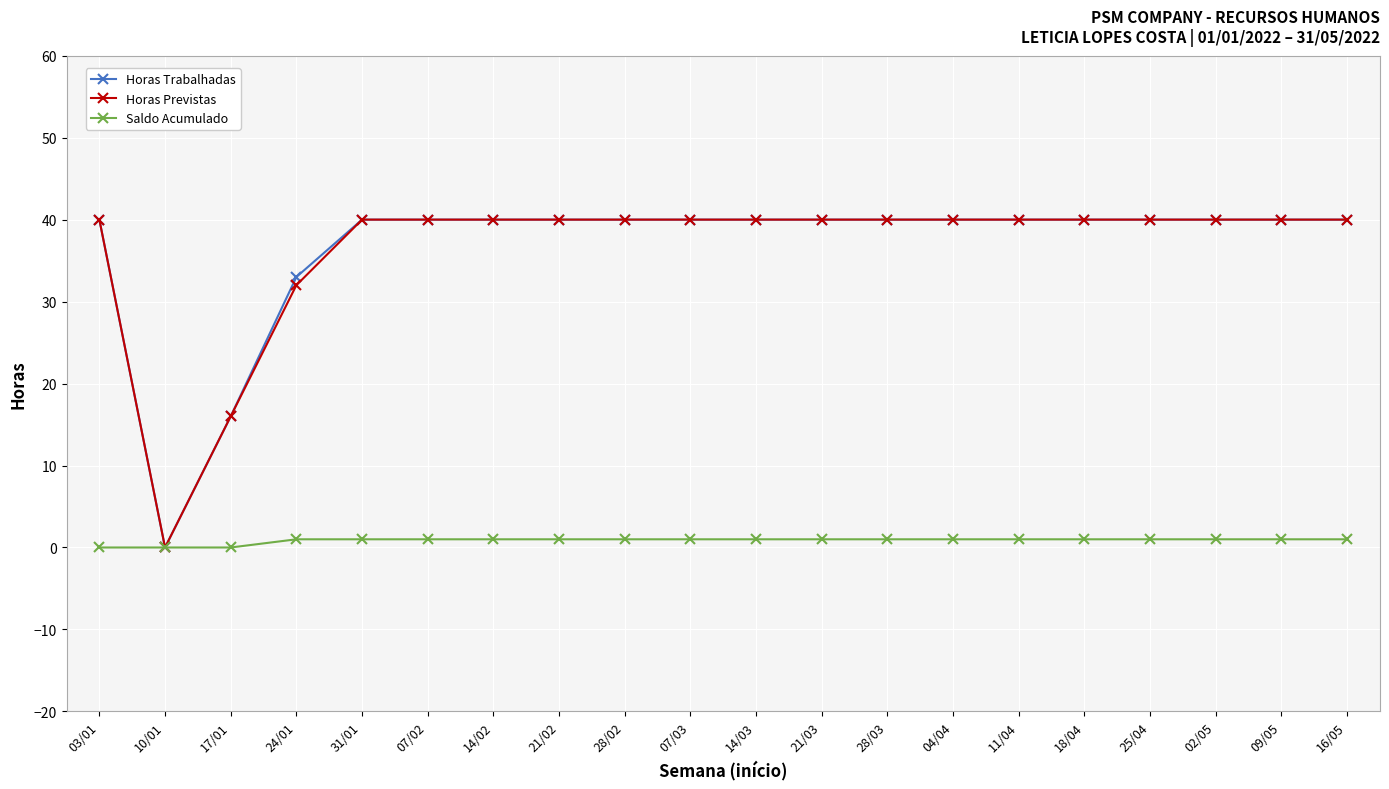

The Horas Trabalhadas series shows 40 at 11/04. True or false?

True